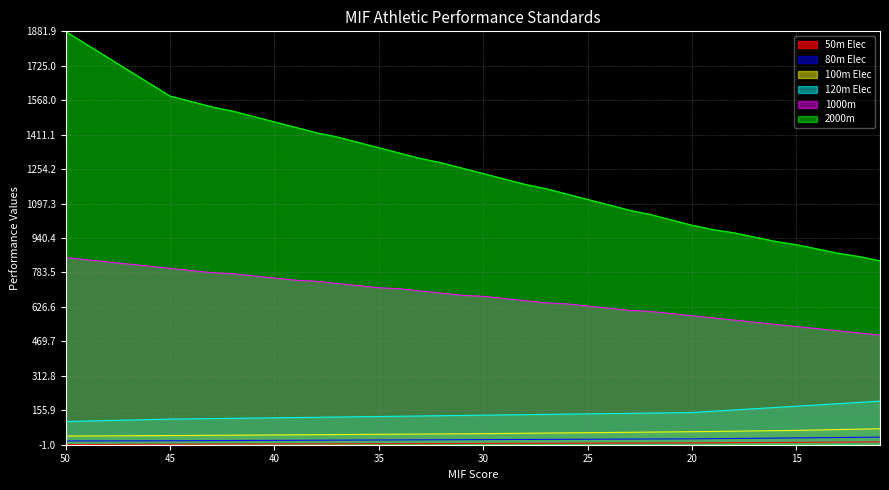

What is the value of the 120m Elec point at the 23rd from the left?

136.1